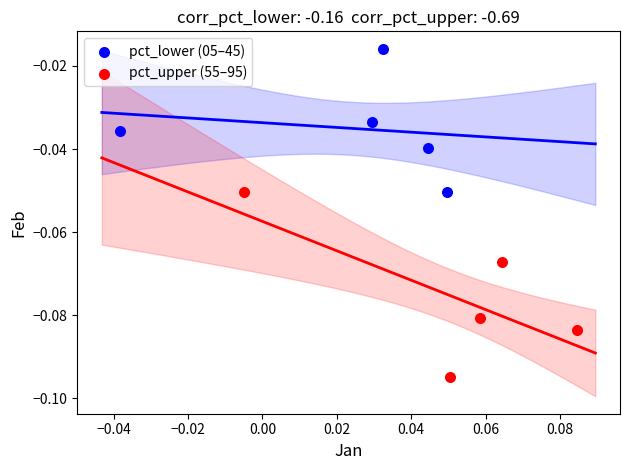

Which series reaches the maximum Y coordinate?

pct_lower (05–45)